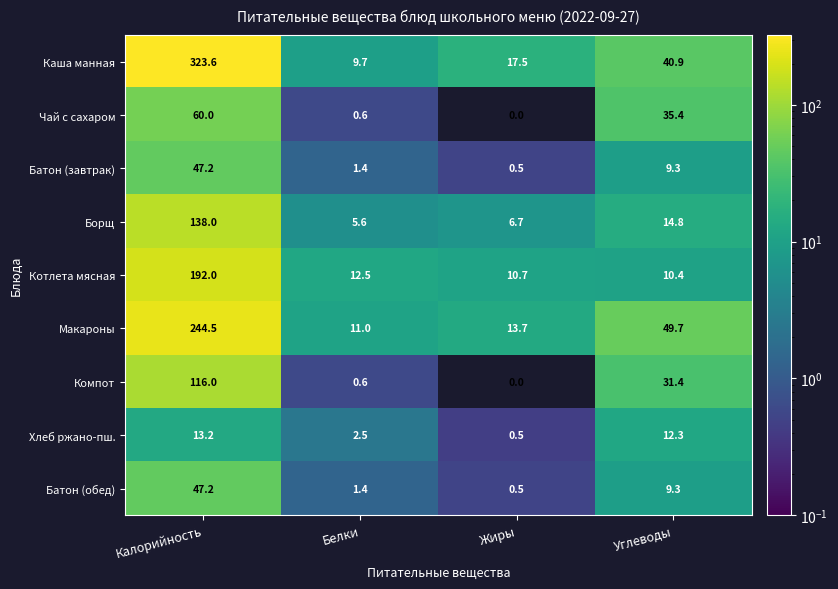

At which category is the sum across all series the highest?

Калорийность